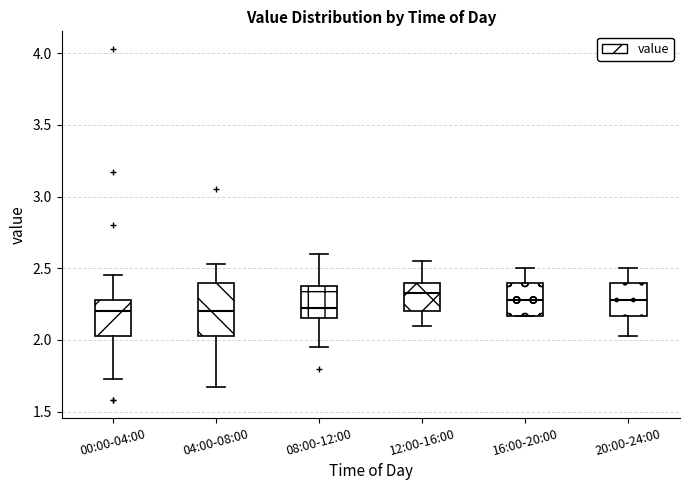

Reading left to right, transcribe this box plot: for each box, give where its median line is, the range the box spans, and where its two whiskers end, as read against the y-axis. The values are not printed on the chart, so give them approximately, as read against the axis.

00:00-04:00: median 2.20, box 2.05 to 2.30, whiskers 1.75 to 2.45
04:00-08:00: median 2.20, box 2.05 to 2.40, whiskers 1.65 to 2.55
08:00-12:00: median 2.20, box 2.15 to 2.40, whiskers 1.95 to 2.60
12:00-16:00: median 2.35, box 2.20 to 2.40, whiskers 2.10 to 2.55
16:00-20:00: median 2.30, box 2.15 to 2.40, whiskers 2.15 to 2.50
20:00-24:00: median 2.30, box 2.15 to 2.40, whiskers 2.05 to 2.50